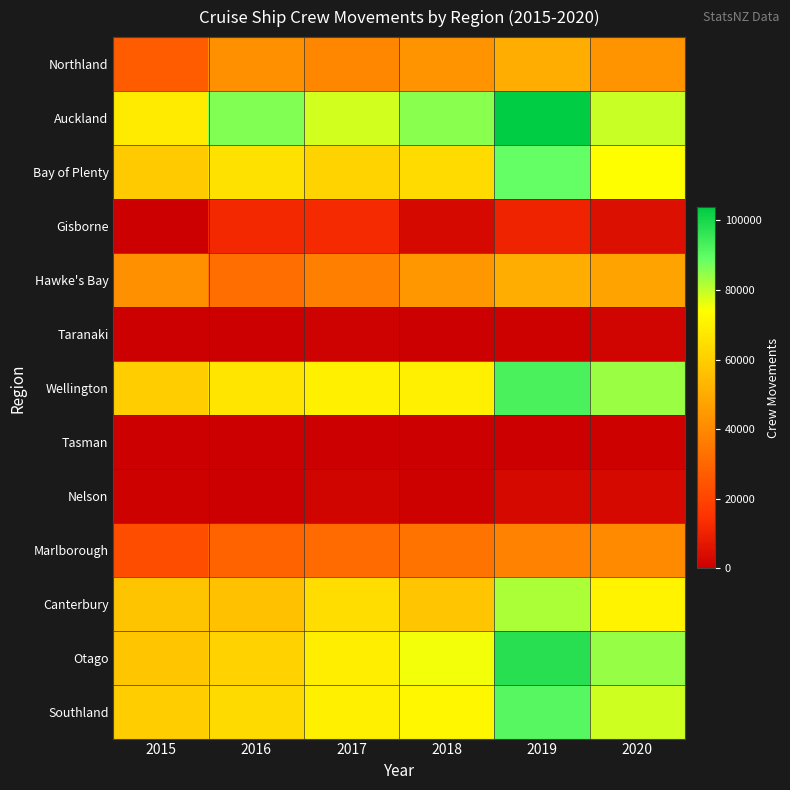

Reading left to right, transcribe all the data shown in this chart.

Northland: 2015=27046	2016=41955	2017=39357	2018=43205	2019=50402	2020=42592
Auckland: 2015=68316	2016=85960	2017=78315	2018=85427	2019=103757	2020=79289
Bay of Plenty: 2015=58940	2016=65552	2017=61567	2018=63735	2019=89033	2020=73932
Gisborne: 2015=0	2016=11822	2017=12339	2018=2984	2019=10238	2020=5266
Hawke's Bay: 2015=41861	2016=32402	2017=37618	2018=43972	2019=50339	2020=47443
Taranaki: 2015=0	2016=176	2017=823	2018=192	2019=558	2020=1503
Wellington: 2015=59669	2016=66584	2017=69950	2018=69507	2019=92796	2020=83608
Tasman: 2015=340	2016=77	2017=136	2018=0	2019=323	2020=463
Nelson: 2015=764	2016=77	2017=1774	2018=677	2019=3064	2020=2860
Marlborough: 2015=22429	2016=28921	2017=31316	2018=34028	2019=37989	2020=40166
Canterbury: 2015=56783	2016=56103	2017=64289	2018=57490	2019=82075	2020=70867
Otago: 2015=57942	2016=61064	2017=69163	2018=75186	2019=97687	2020=83994
Southland: 2015=59620	2016=63291	2017=70003	2018=72079	2019=90874	2020=78968